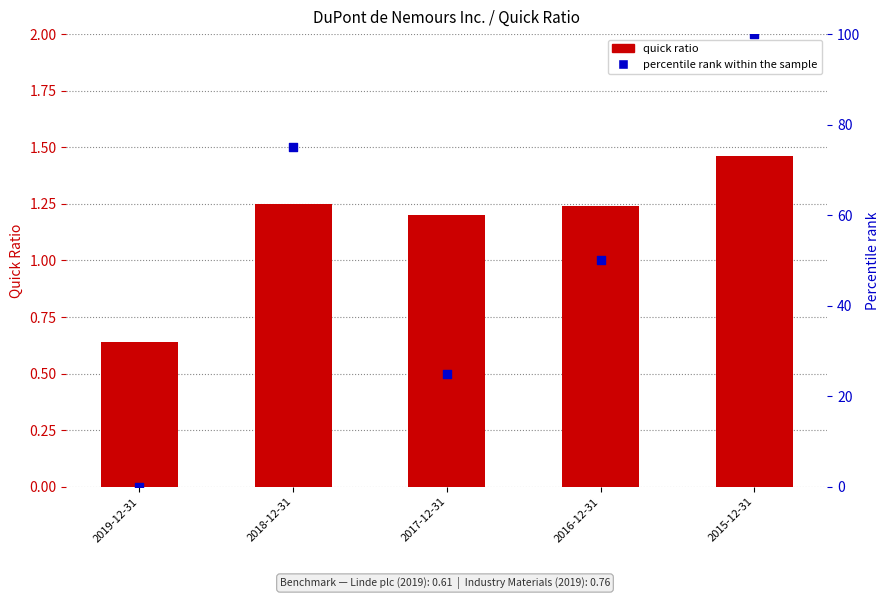

Which series has the widest spread of Y values?

percentile rank within the sample